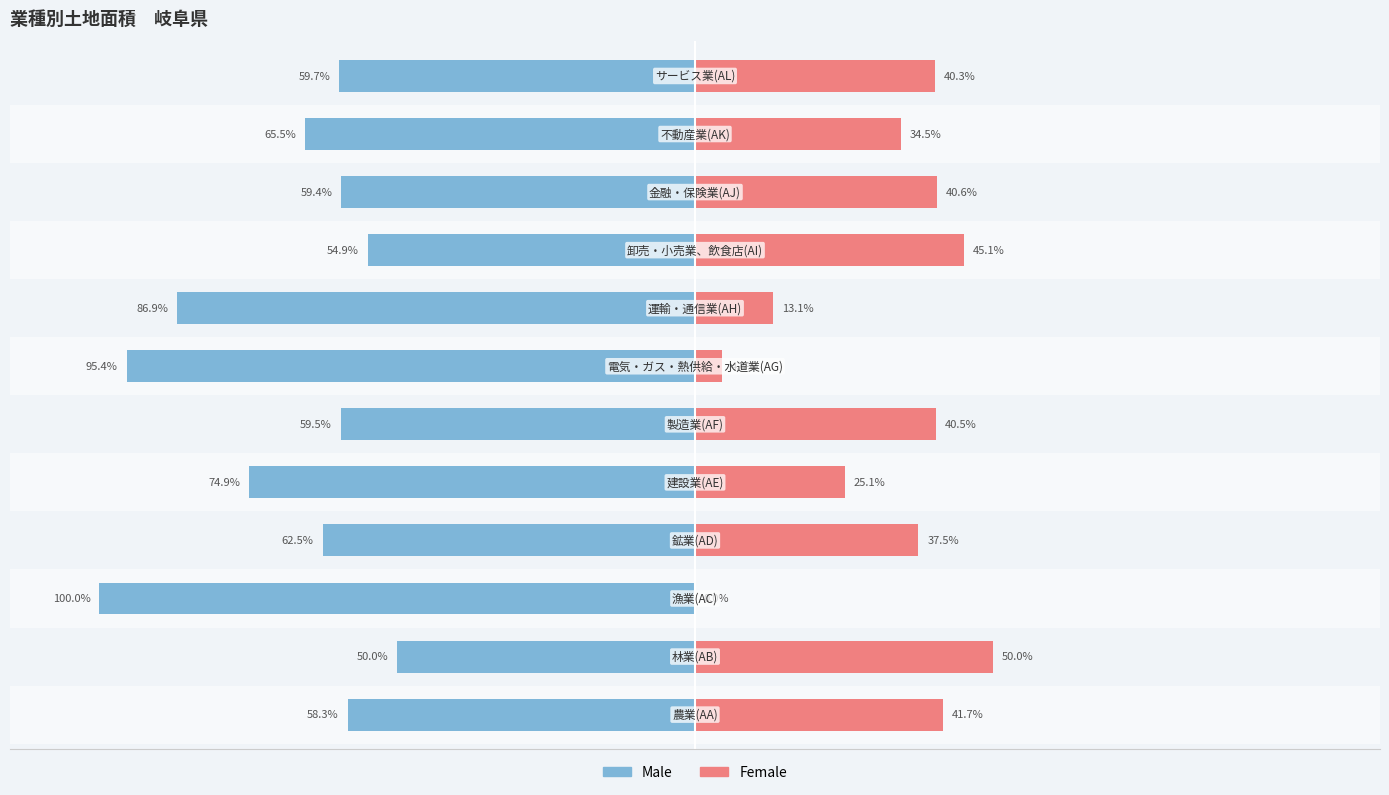

How many data points in Male are above -59?

3